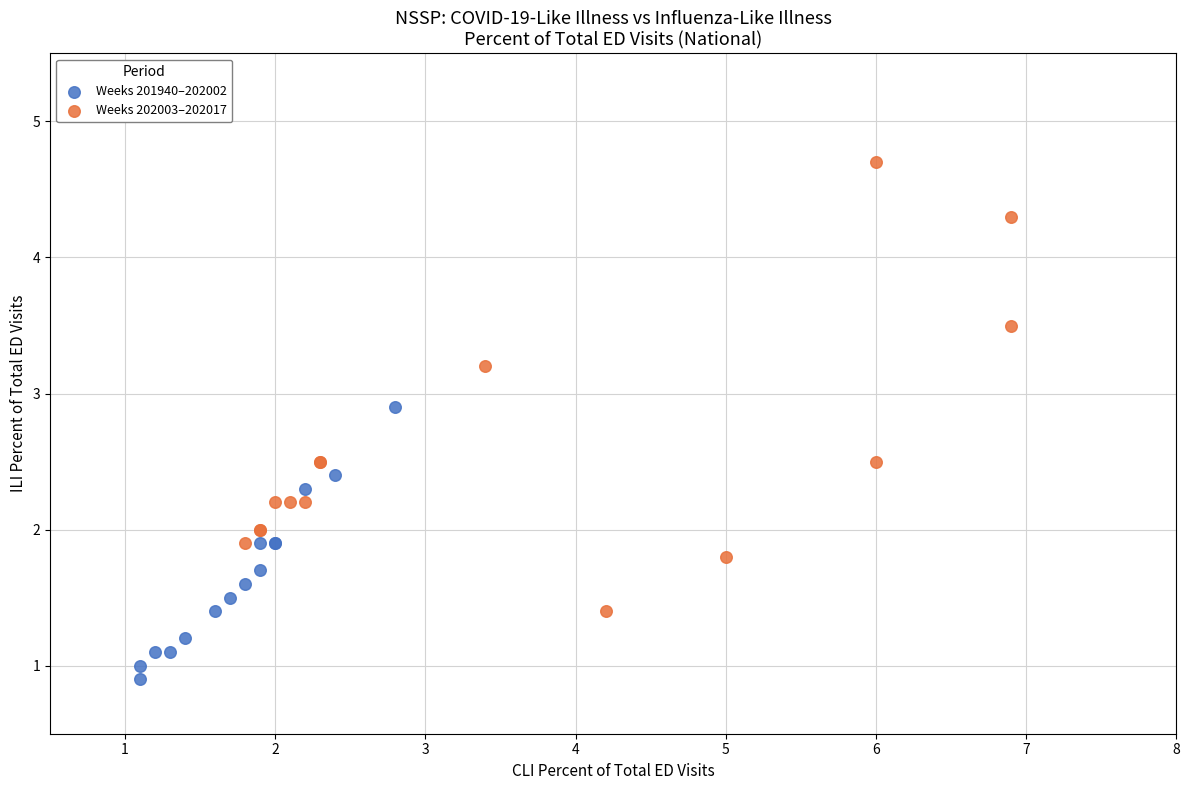

Which series contains the lowest Y value?

Weeks 201940–202002